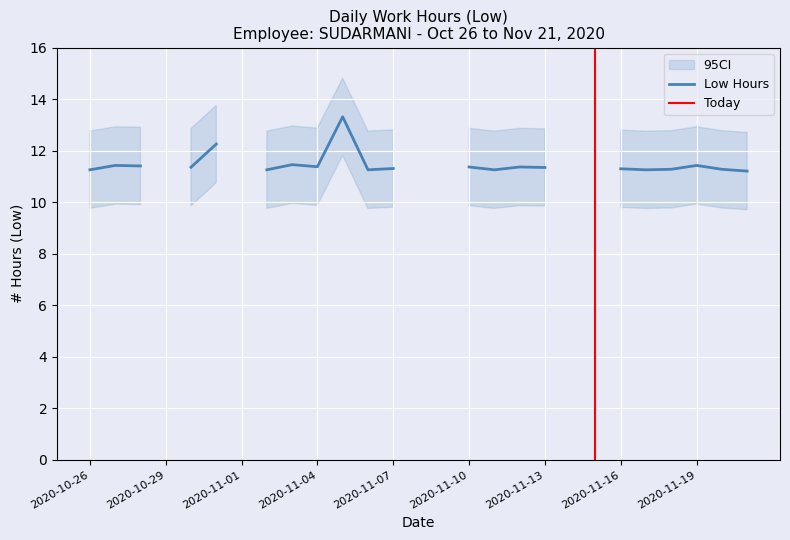

Reading left to right, what are all the values shown in this chart?

11.3	11.4	11.4	0.0	11.4	12.3	0.0	11.3	11.5	11.4	13.3	11.3	11.3	0.0	0.0	11.4	11.3	11.4	11.3	0.0	0.0	11.3	11.3	11.3	11.4	11.3	11.2